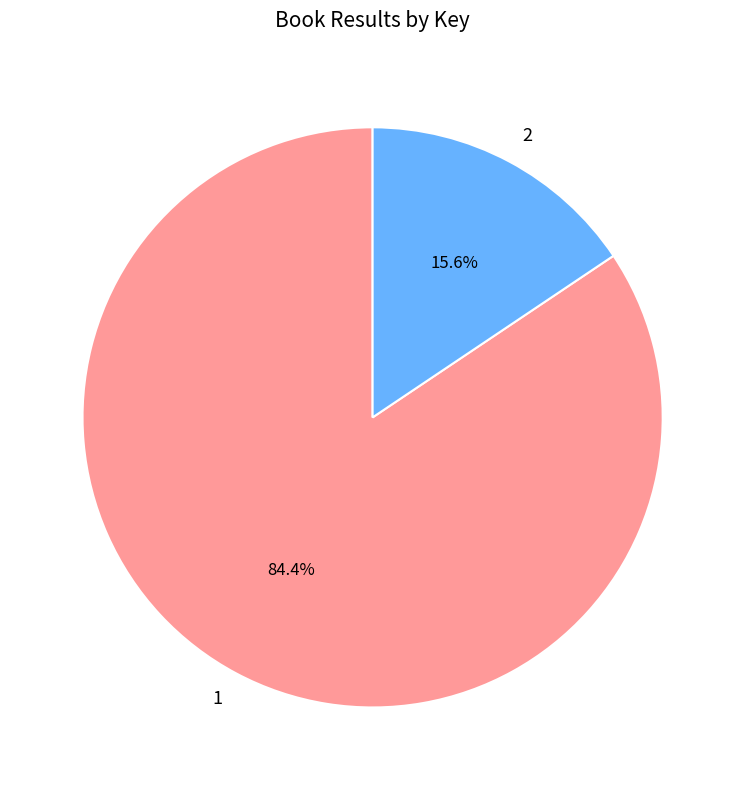

To the nearest percent, what is the average slice percentage?

50%